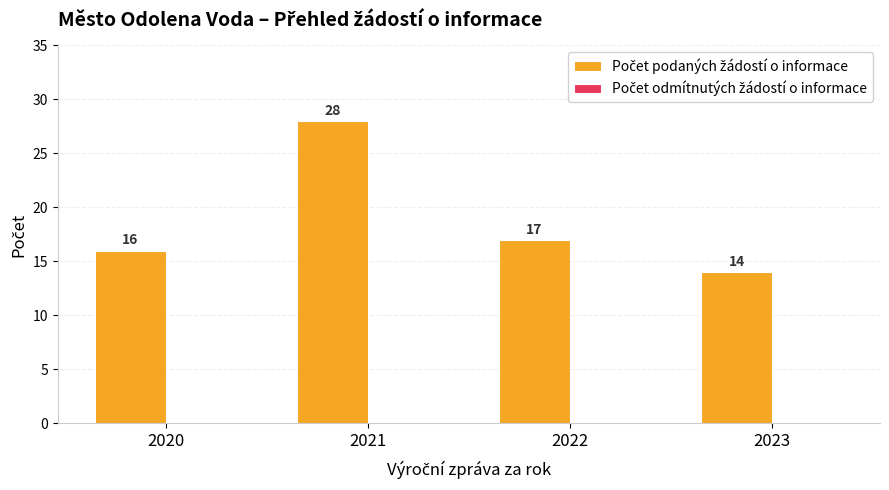

List the labels in order of value, largest first.

2021, 2022, 2020, 2023